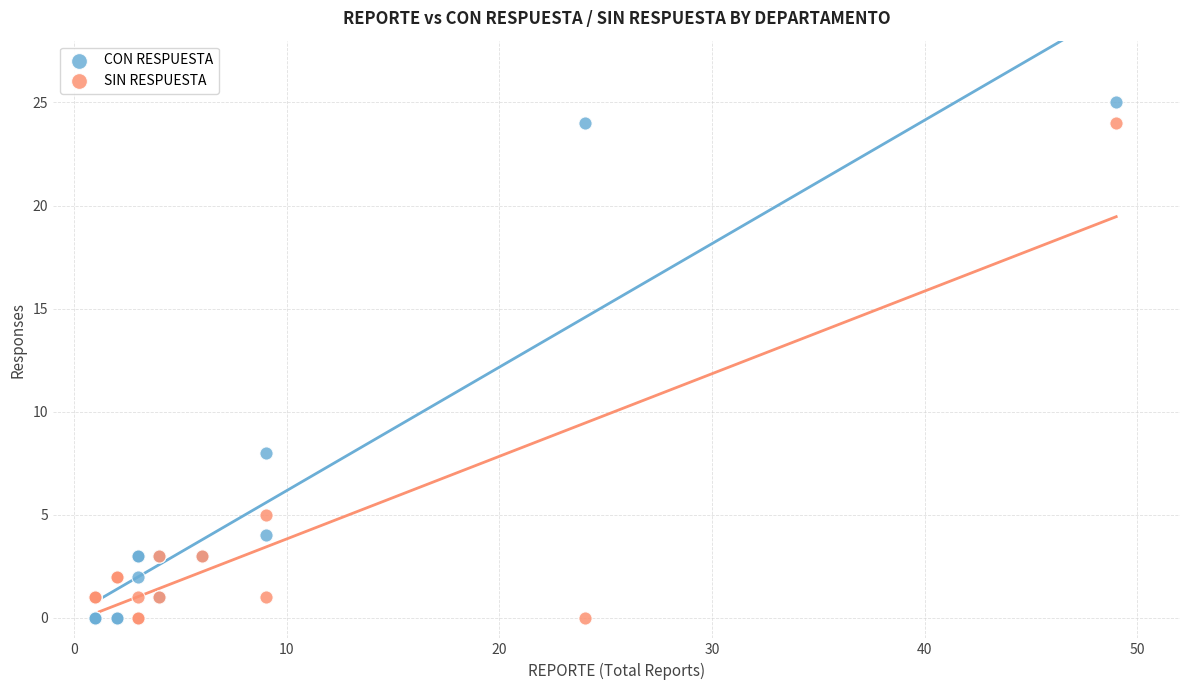

Which series reaches the maximum Y coordinate?

CON RESPUESTA